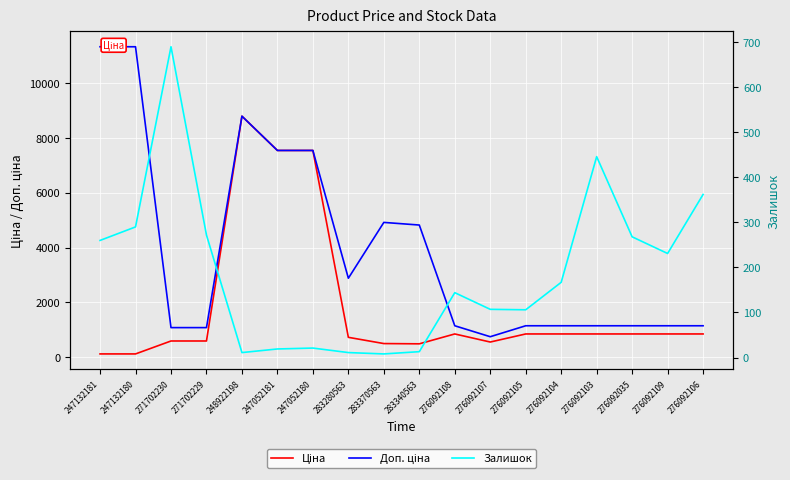

What is the sum of the Ціна values at 271702230 and 271702229?

1172.0